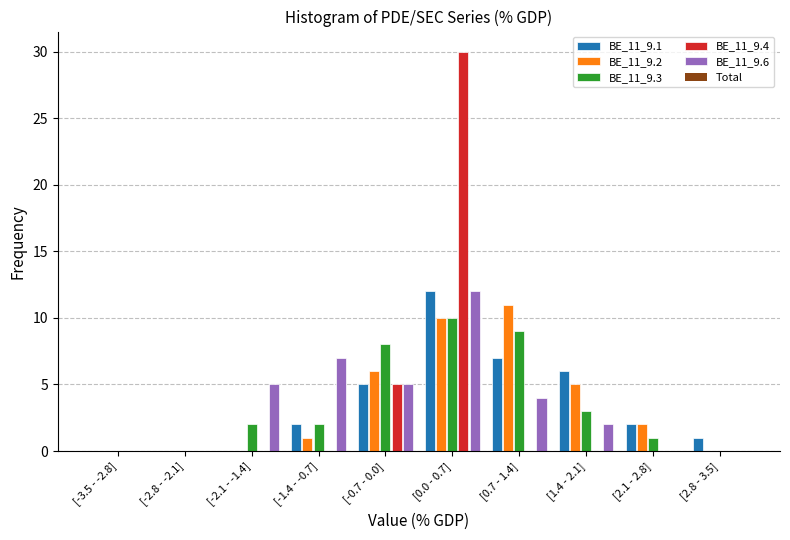

Which label corresponds to the largest value in the chart?

[0.0 - 0.7]